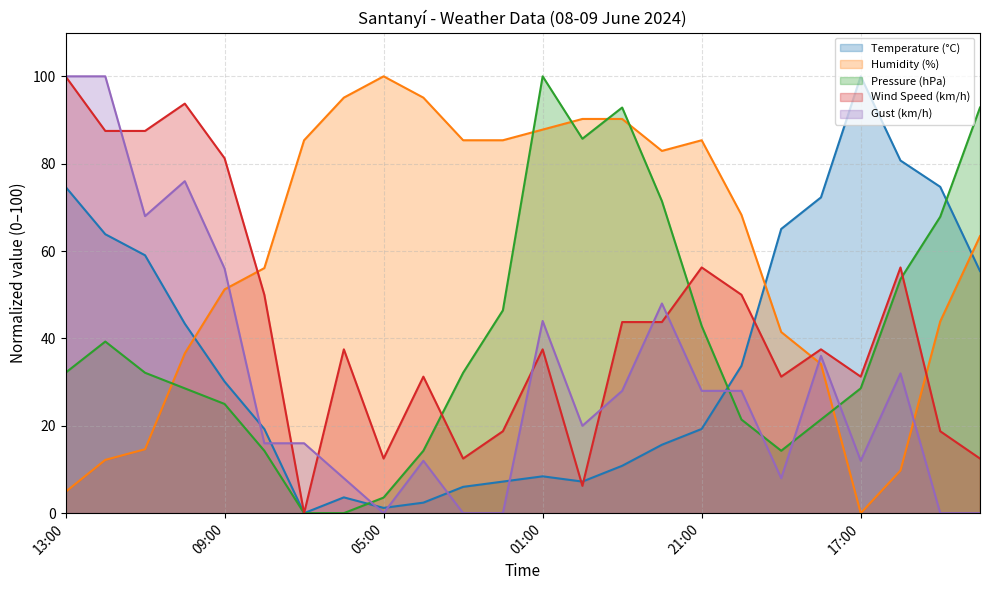

Which series has the largest total across all categories?

Humidity (%)